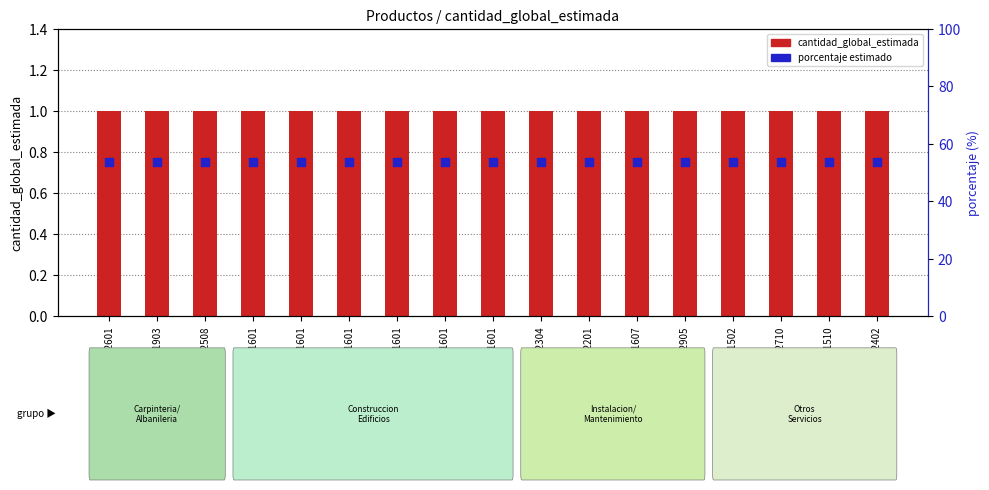

Which series contains the lowest Y value?

porcentaje estimado